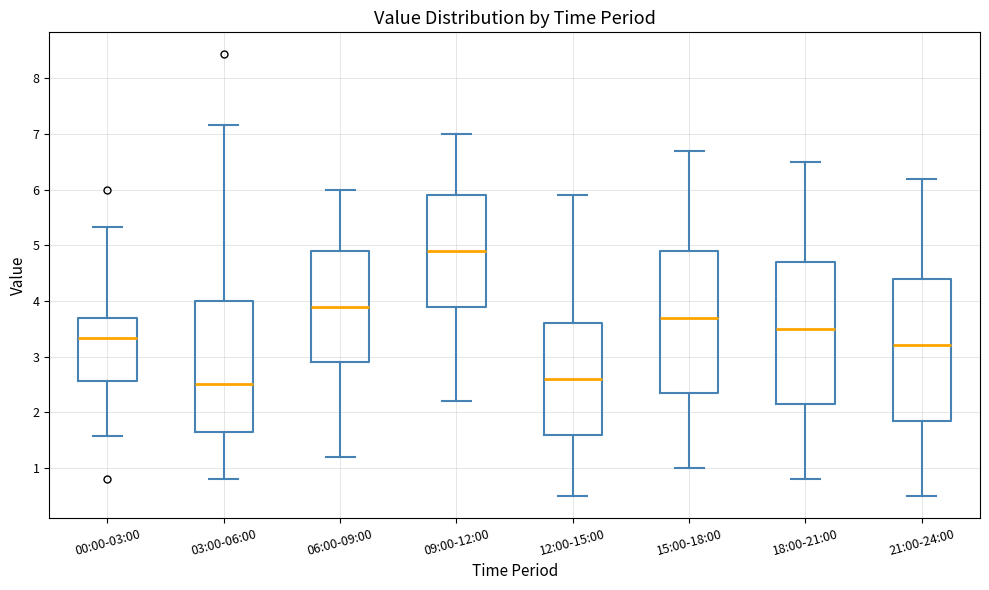

Reading left to right, read every box against the y-axis: the position of its median line, the range the box covers, and the ends of its whiskers. The values are not printed on the chart, so give them approximately, as read against the axis.

00:00-03:00: median 3.3, box 2.6 to 3.7, whiskers 1.6 to 5.3
03:00-06:00: median 2.5, box 1.7 to 4.0, whiskers 0.8 to 7.2
06:00-09:00: median 3.9, box 2.9 to 4.9, whiskers 1.2 to 6.0
09:00-12:00: median 4.9, box 3.9 to 5.9, whiskers 2.2 to 7.0
12:00-15:00: median 2.6, box 1.6 to 3.6, whiskers 0.5 to 5.9
15:00-18:00: median 3.7, box 2.4 to 4.9, whiskers 1.0 to 6.7
18:00-21:00: median 3.5, box 2.2 to 4.7, whiskers 0.8 to 6.5
21:00-24:00: median 3.2, box 1.9 to 4.4, whiskers 0.5 to 6.2